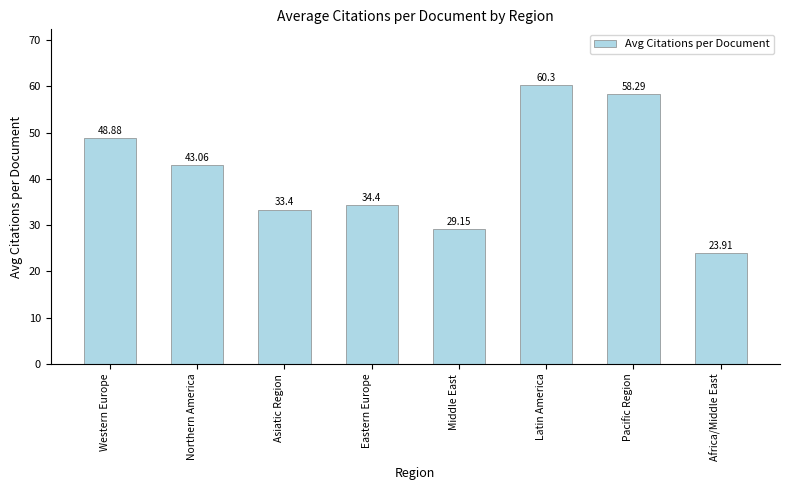

What is the ratio of the value at Asiatic Region to the value at Northern America?

0.8